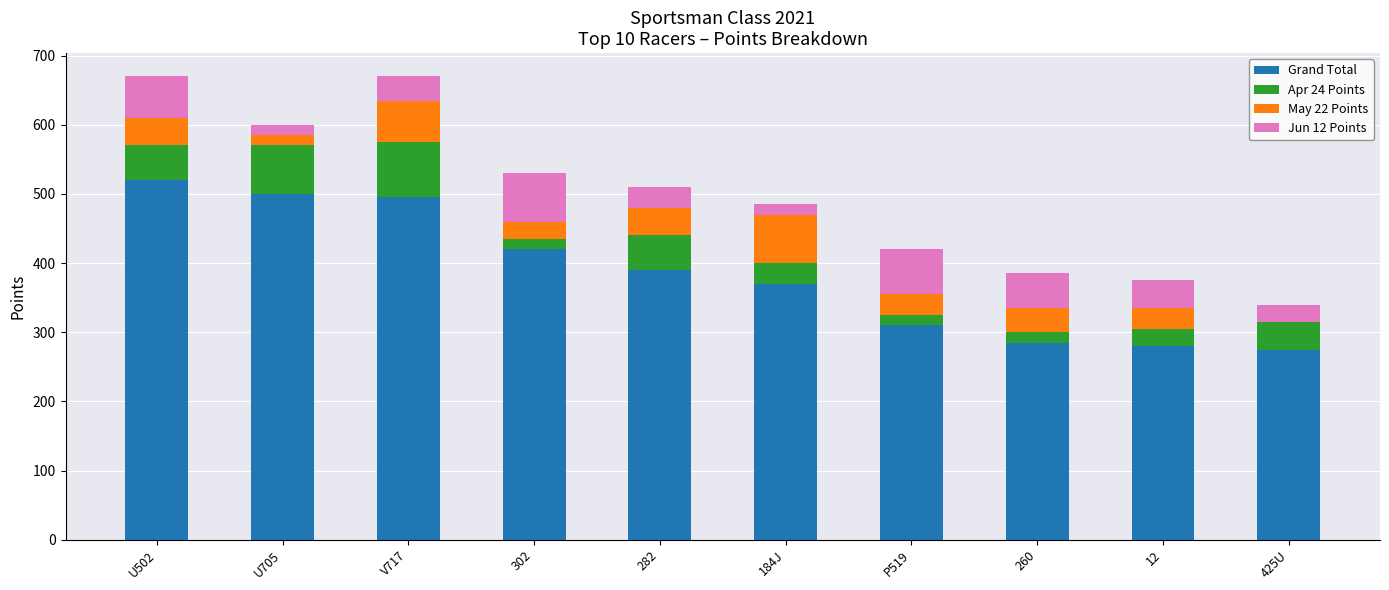

What is the total value across all series at 184J?

485